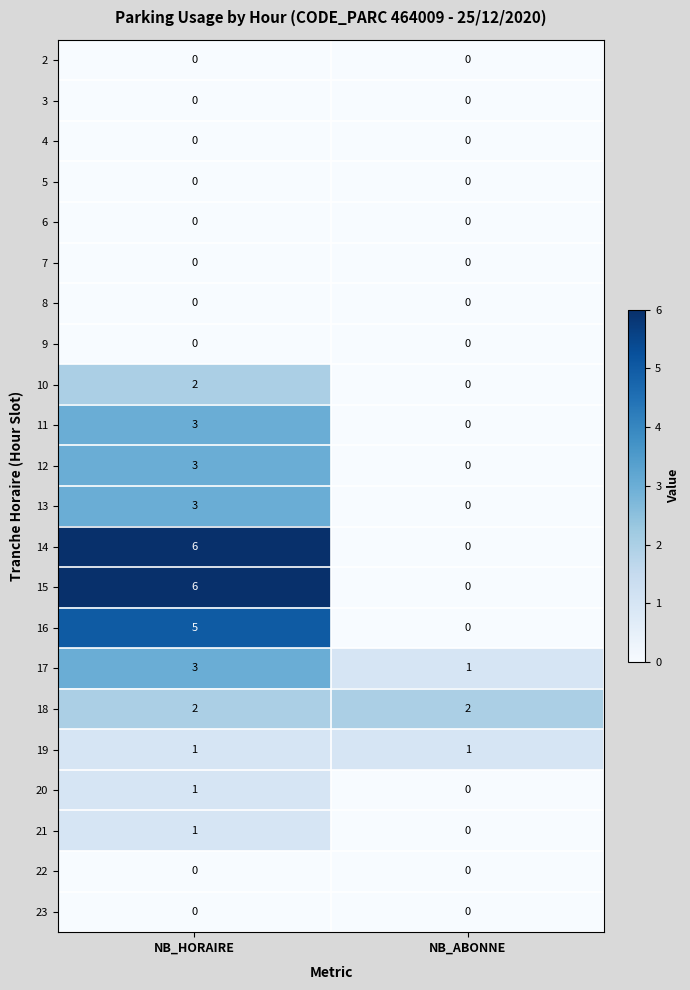

What is the difference between the highest and lowest values at NB_HORAIRE?

6